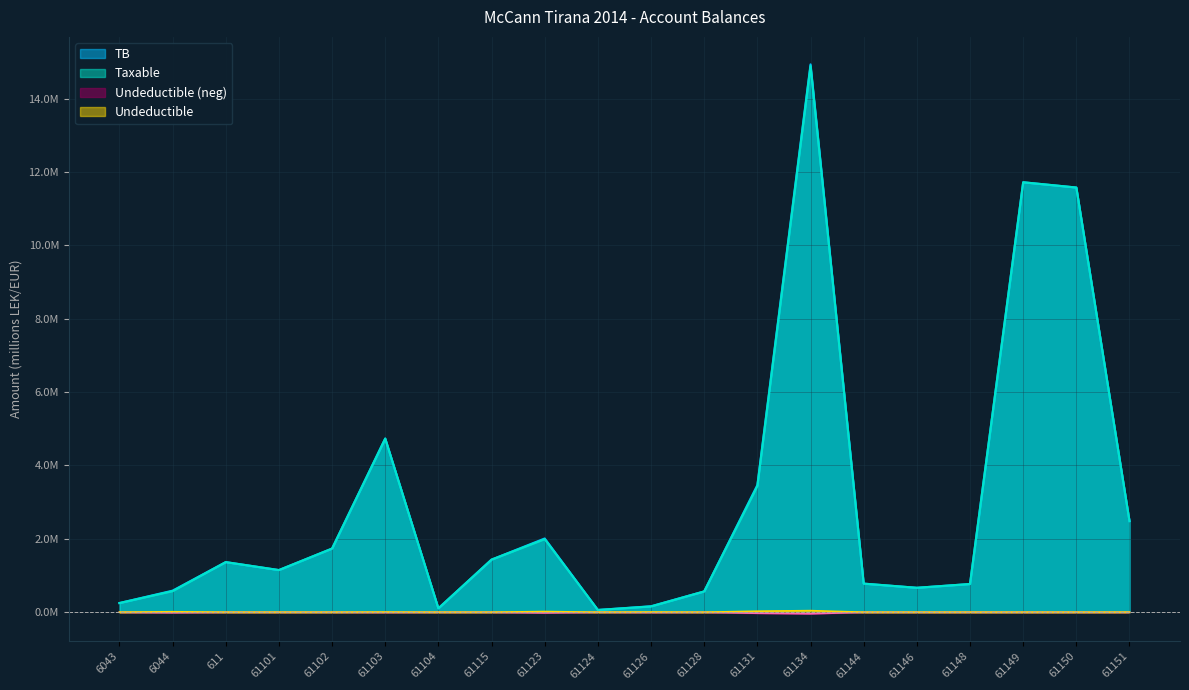

How many interior local valleys does the Taxable series have?

4